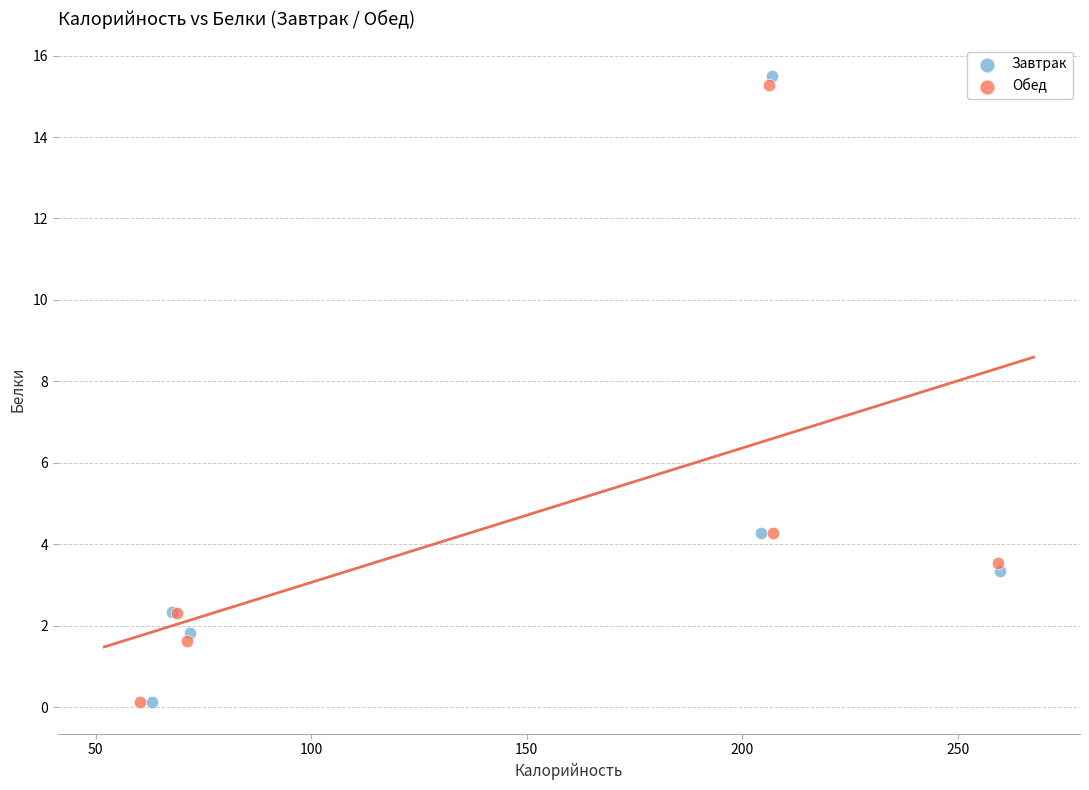

Which series contains the highest Y value?

Завтрак